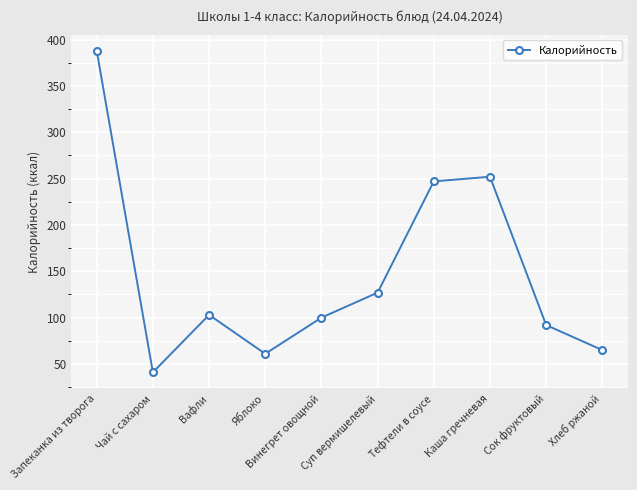

What value does the data have at Яблоко, to the nearest 50?

50